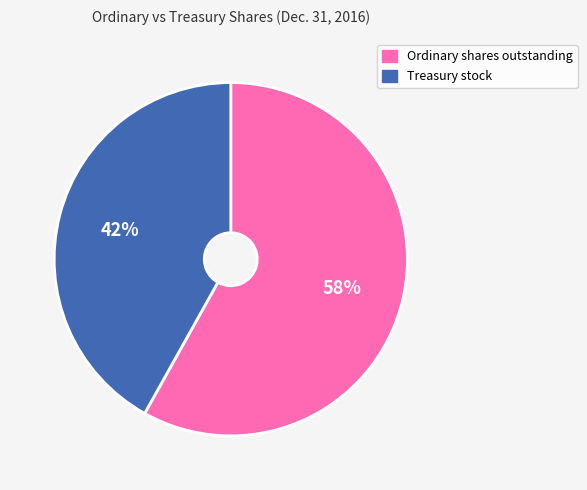

What percentage is the Treasury stock slice, to the nearest percent?

42%